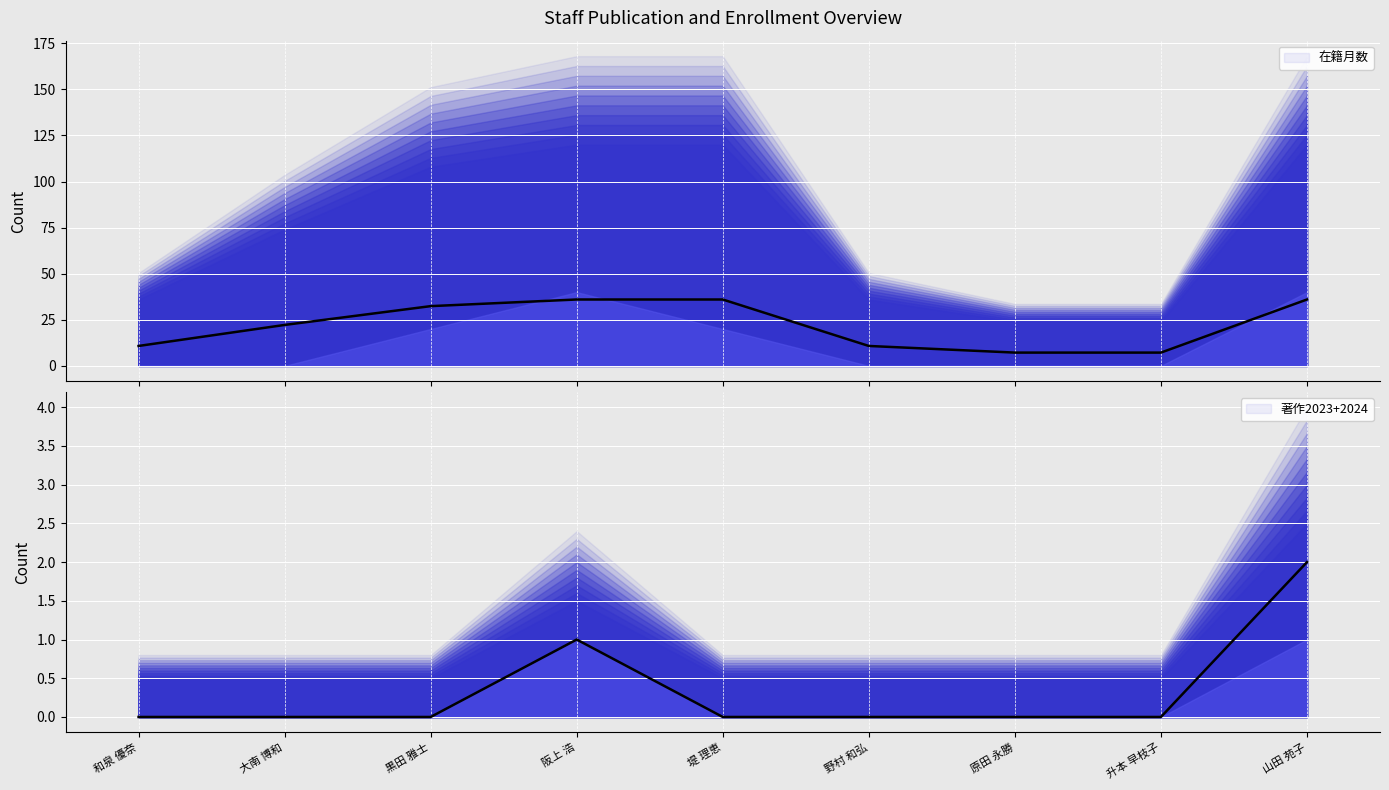

Reading left to right, transcribe all the data shown in this chart.

在籍月数 (line): 和泉 優奈=10.8	大南 博和=22.2	黒田 雅士=32.4	阪上 浩=36.0	堤 理恵=36.0	野村 和弘=10.8	原田 永勝=7.2	升本 早枝子=7.2	山田 苑子=36.0
著作2023+2024 (line): 和泉 優奈=0.0	大南 博和=0.0	黒田 雅士=0.0	阪上 浩=1.0	堤 理恵=0.0	野村 和弘=0.0	原田 永勝=0.0	升本 早枝子=0.0	山田 苑子=2.0